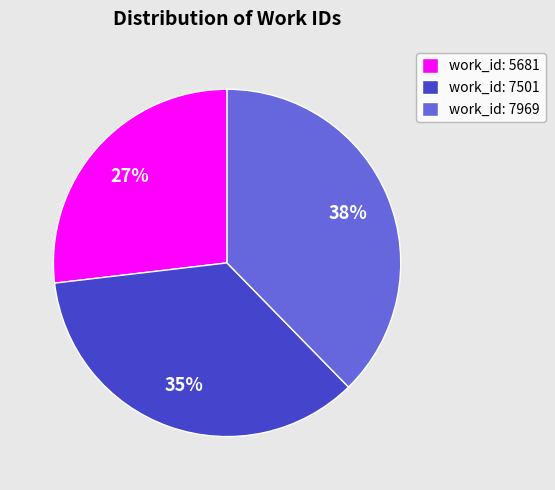

Which slice is the largest?

work_id: 7969